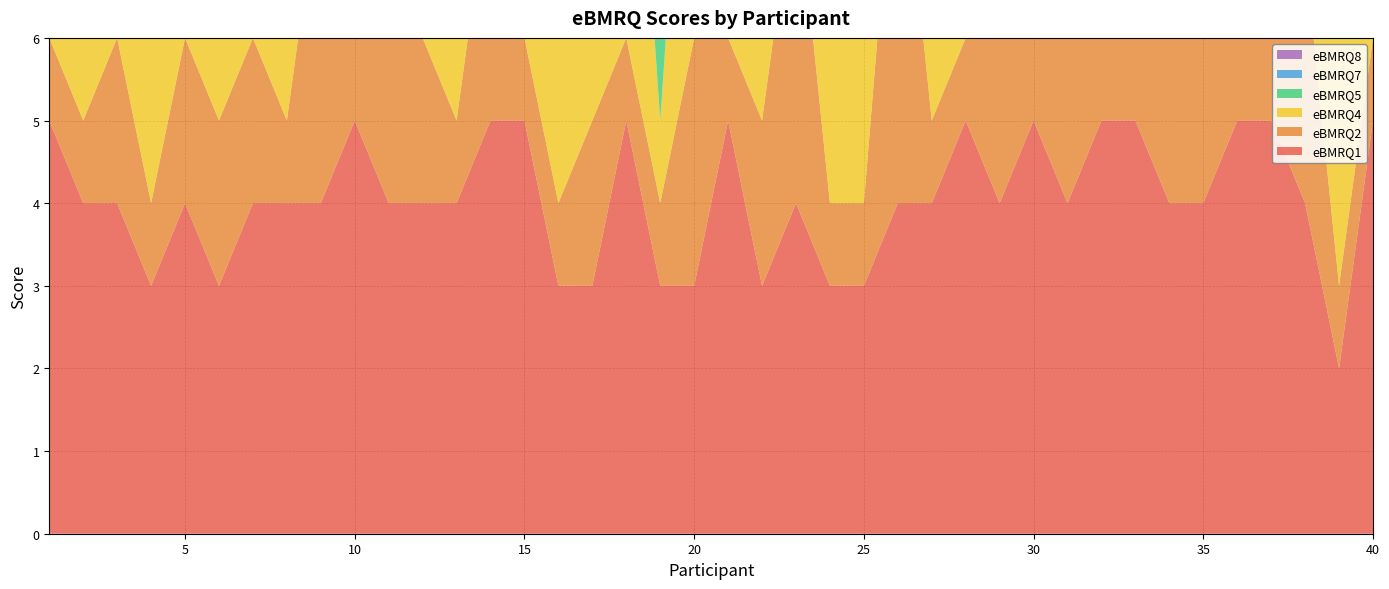

Reading right to left, extract all data points from this chart.

eBMRQ1: 40=5	39=2	38=4	37=5	36=5	35=4	34=4	33=5	32=5	31=4	30=5	29=4	28=5	27=4	26=4	25=3	24=3	23=4	22=3	21=5	20=3	19=3	18=5	17=3	16=3	15=5	14=5	13=4	12=4	11=4	10=5	9=4	8=4	7=4	6=3	5=4	4=3	3=4	2=4	1=5
eBMRQ2: 40=1	39=1	38=3	37=1	36=1	35=2	34=2	33=1	32=1	31=2	30=2	29=3	28=1	27=1	26=5	25=1	24=1	23=4	22=2	21=1	20=3	19=1	18=1	17=2	16=1	15=1	14=3	13=1	12=2	11=3	10=1	9=4	8=1	7=2	6=2	5=2	4=1	3=2	2=1	1=1
eBMRQ4: 40=5	39=5	38=5	37=5	36=5	35=5	34=5	33=4	32=5	31=4	30=5	29=4	28=5	27=5	26=5	25=5	24=4	23=4	22=3	21=5	20=5	19=1	18=5	17=5	16=5	15=5	14=5	13=5	12=5	11=5	10=5	9=4	8=5	7=3	6=4	5=5	4=4	3=4	2=4	1=5
eBMRQ5: 40=1	39=1	38=1	37=1	36=5	35=1	34=2	33=1	32=2	31=1	30=3	29=3	28=1	27=1	26=1	25=1	24=1	23=4	22=1	21=1	20=1	19=5	18=1	17=1	16=1	15=1	14=1	13=1	12=1	11=1	10=1	9=1	8=1	7=4	6=1	5=1	4=5	3=1	2=4	1=1
eBMRQ7: 40=5	39=5	38=4	37=5	36=5	35=5	34=5	33=3	32=4	31=4	30=4	29=3	28=5	27=5	26=4	25=4	24=3	23=4	22=2	21=4	20=4	19=3	18=5	17=3	16=4	15=5	14=5	13=3	12=4	11=4	10=5	9=5	8=4	7=4	6=5	5=3	4=3	3=3	2=2	1=5
eBMRQ8: 40=5	39=5	38=5	37=5	36=5	35=5	34=4	33=3	32=5	31=4	30=2	29=4	28=5	27=5	26=3	25=3	24=3	23=4	22=1	21=4	20=4	19=2	18=5	17=3	16=5	15=5	14=2	13=3	12=3	11=5	10=5	9=5	8=3	7=3	6=4	5=2	4=4	3=3	2=4	1=5